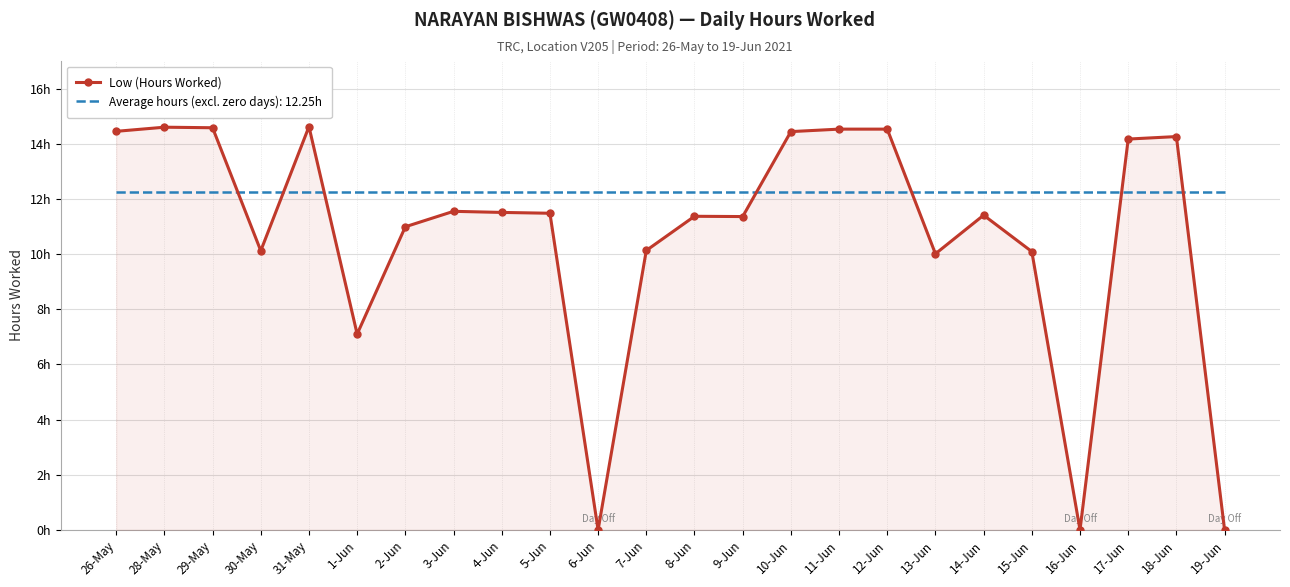

What is the greatest value displayed?

14.6